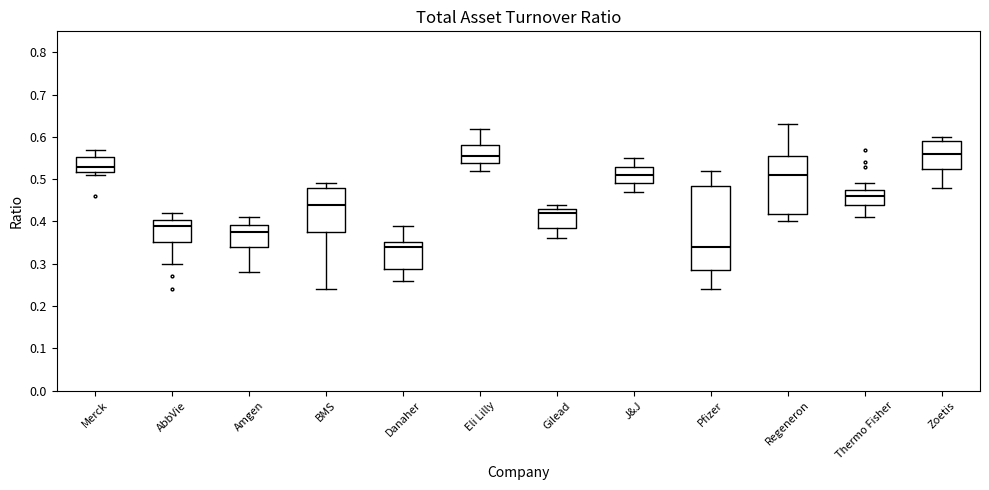

Comparing the boxes themselves (not the whiskers), which one is the tallest?

Pfizer